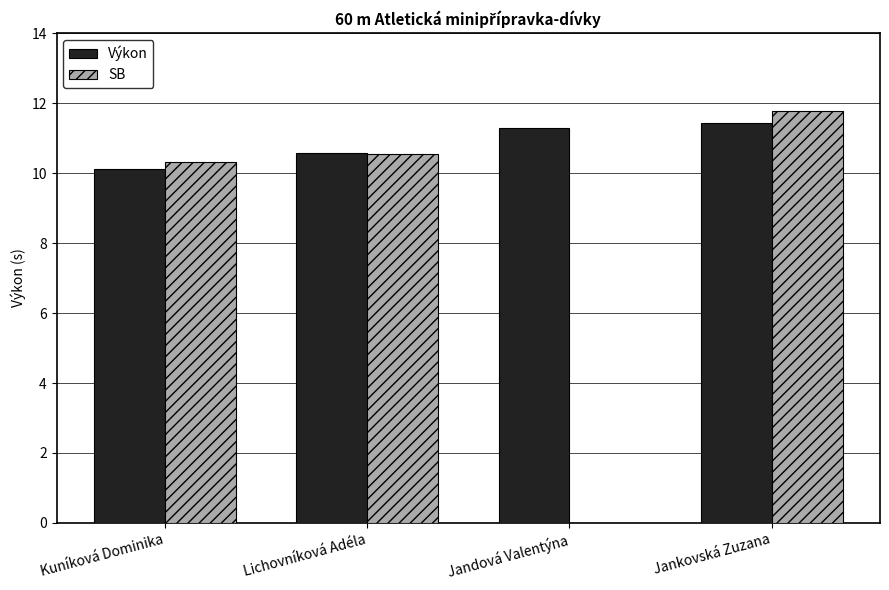

Which series changed the most between Lichovníková Adéla and Jandová Valentýna?

SB